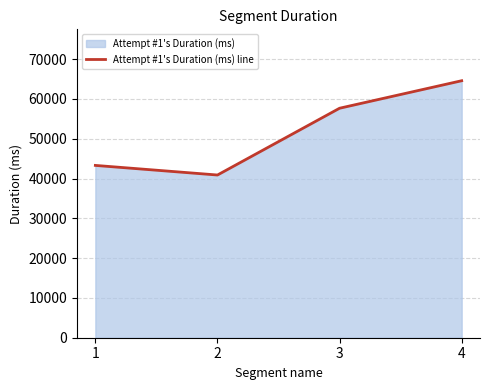

How many data points does each series have?

4